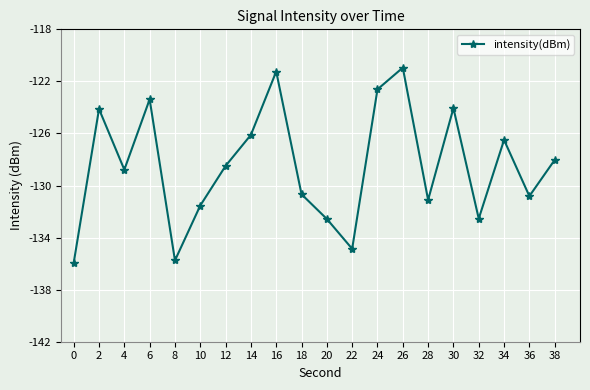

What is the difference between the maximum and minimum values?

15.0